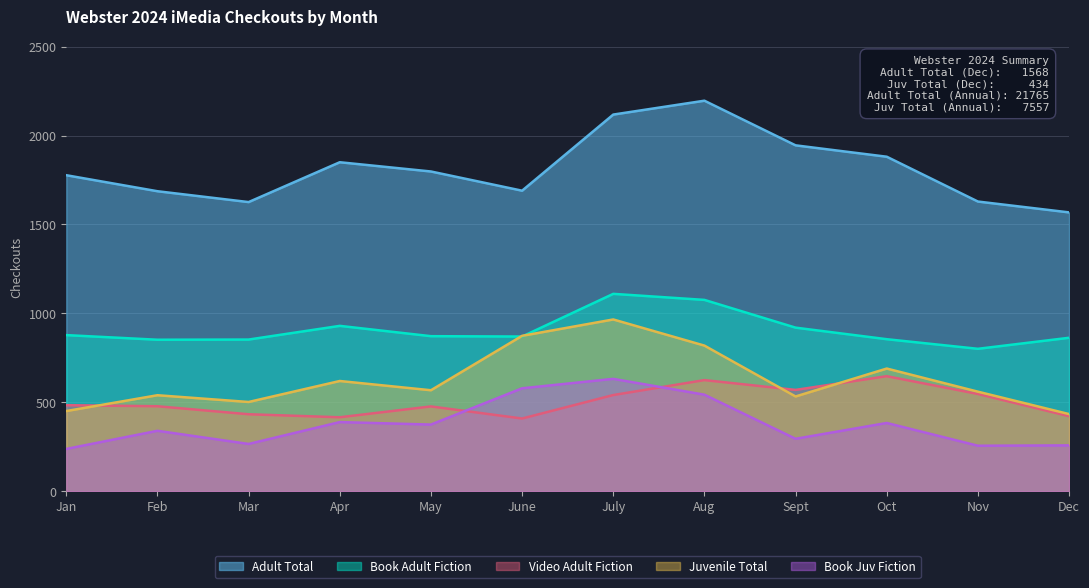

At which label does Book Adult Fiction first exceed 872?

Jan